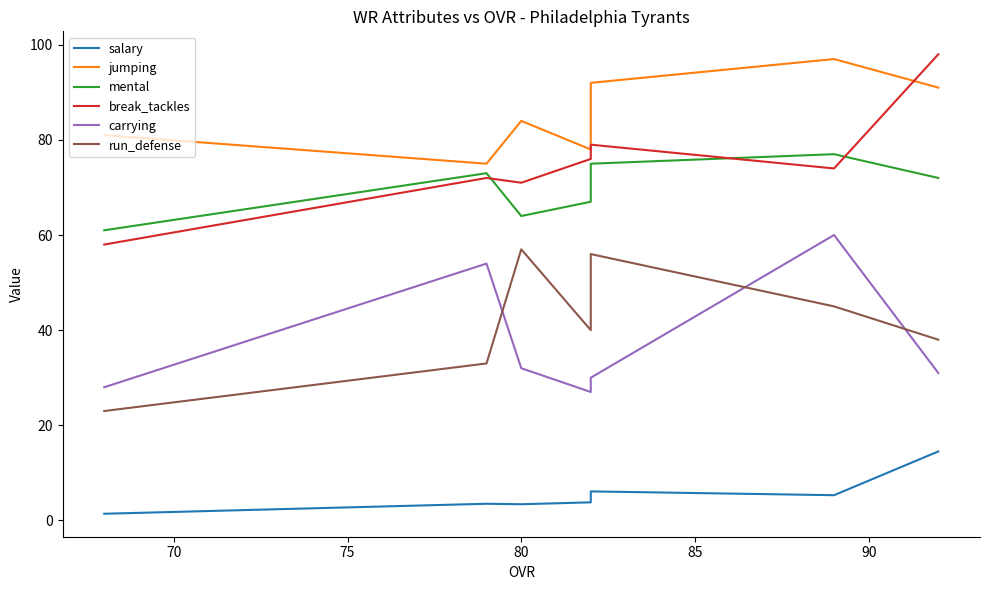

Which has a higher value, 90 or 70?

90